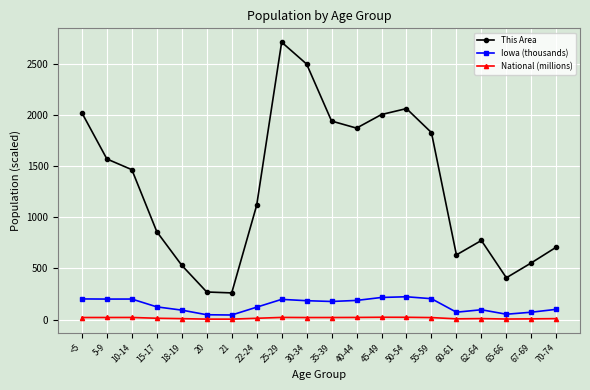

Which series changed the most between 62-64 and 65-66?

This Area